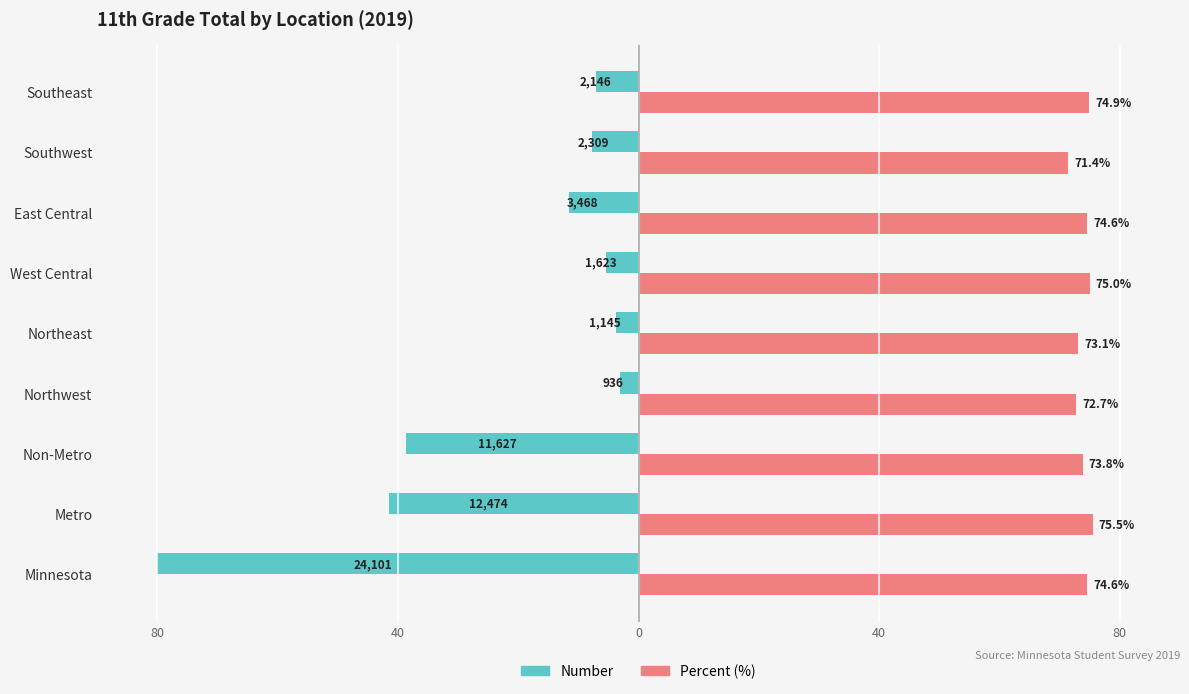

What is the sum of all Percent (%) values?

665.6